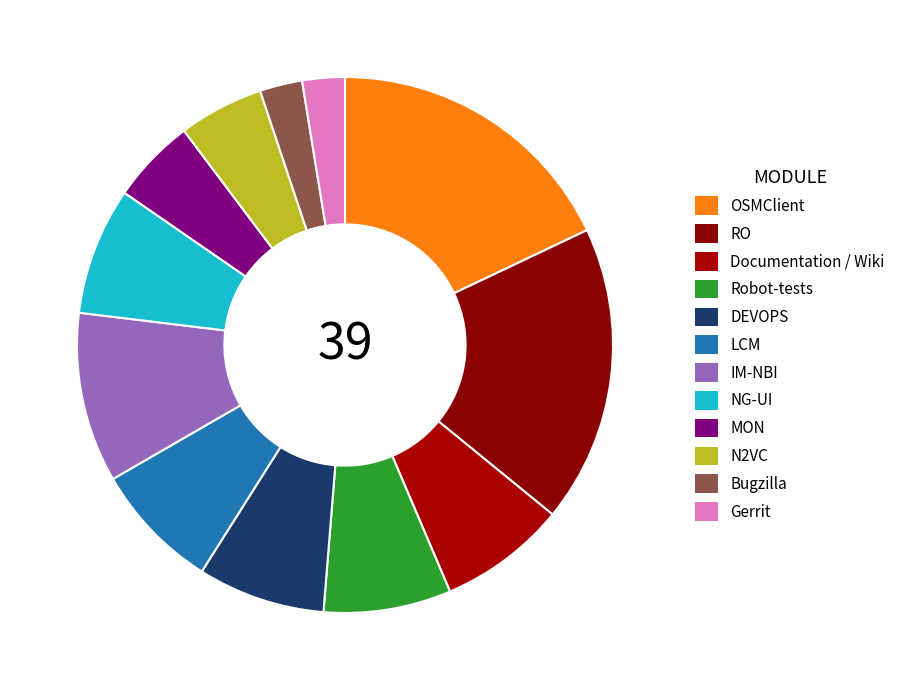

Is there any slice that represents more than half of the pie?

No